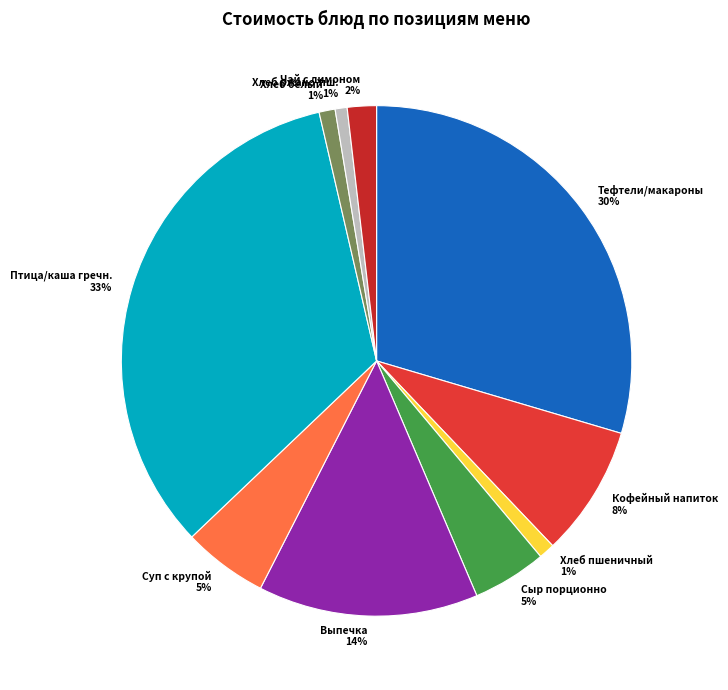

Which category has the biggest portion of the pie?

Птица/каша гречн.